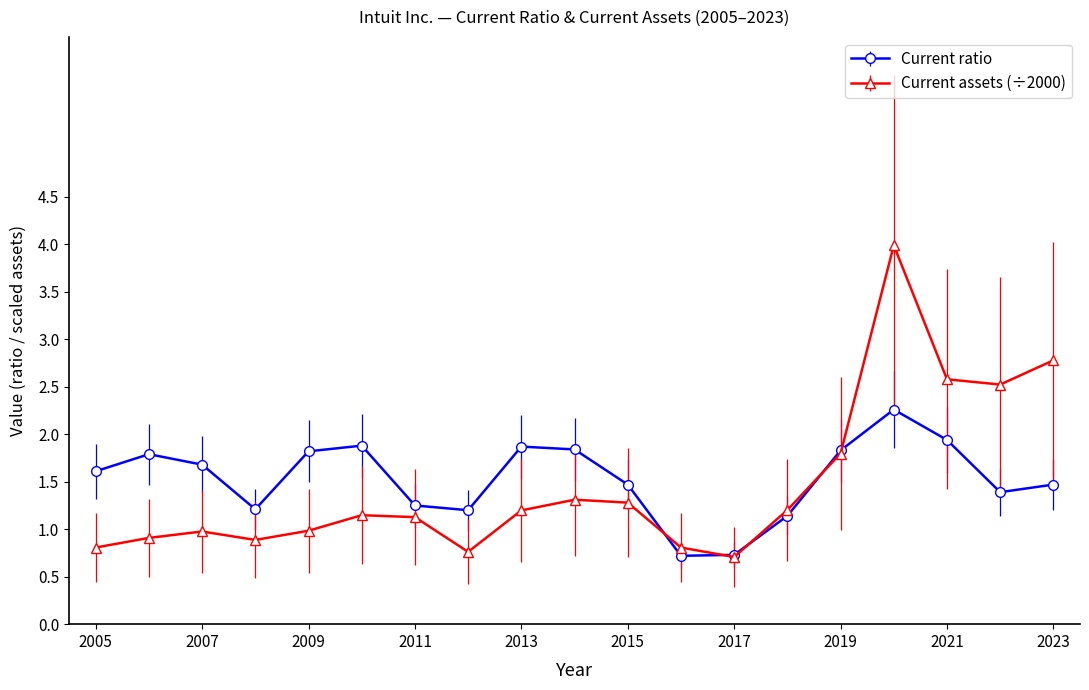

What is the maximum value shown in the chart?

4.0